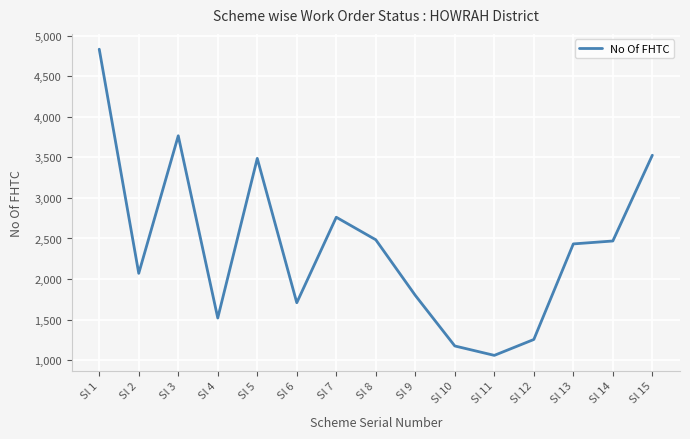

Where is the data nearest to the value 2946?

Sl 7